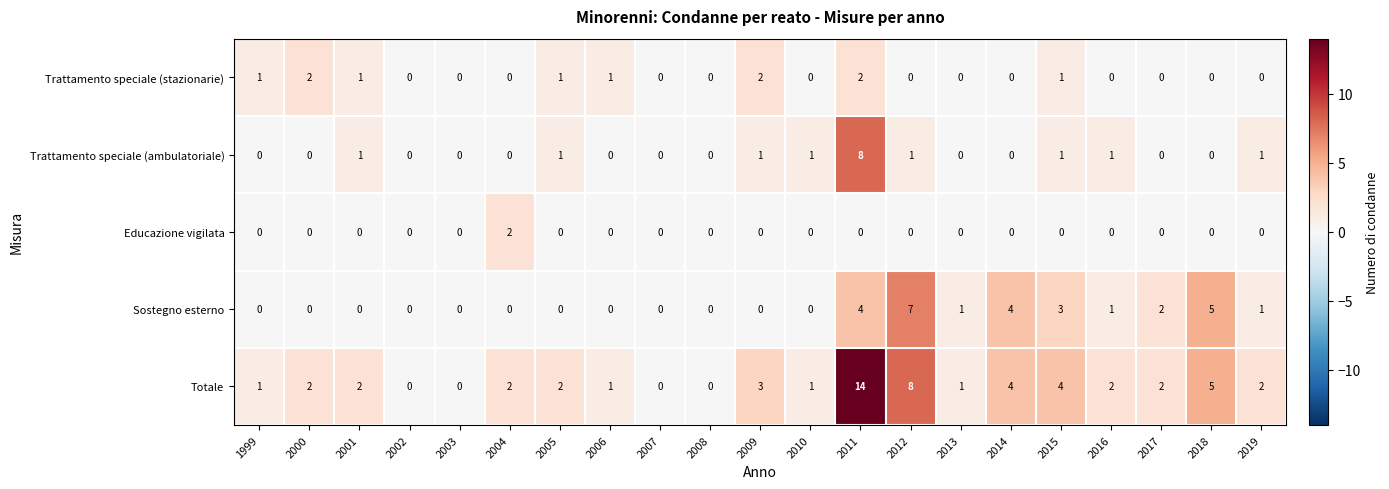

Which label corresponds to the largest value in the chart?

2011